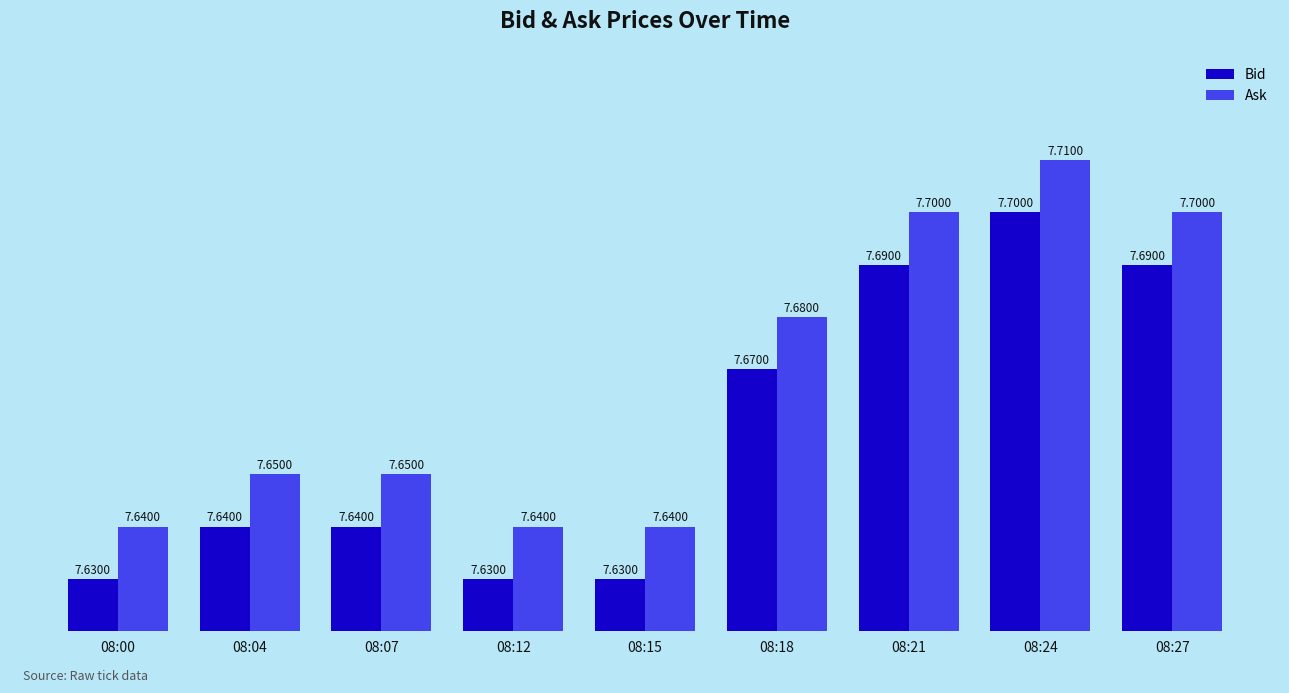

Rank the series by their average value, from highest to lowest.

Ask, Bid